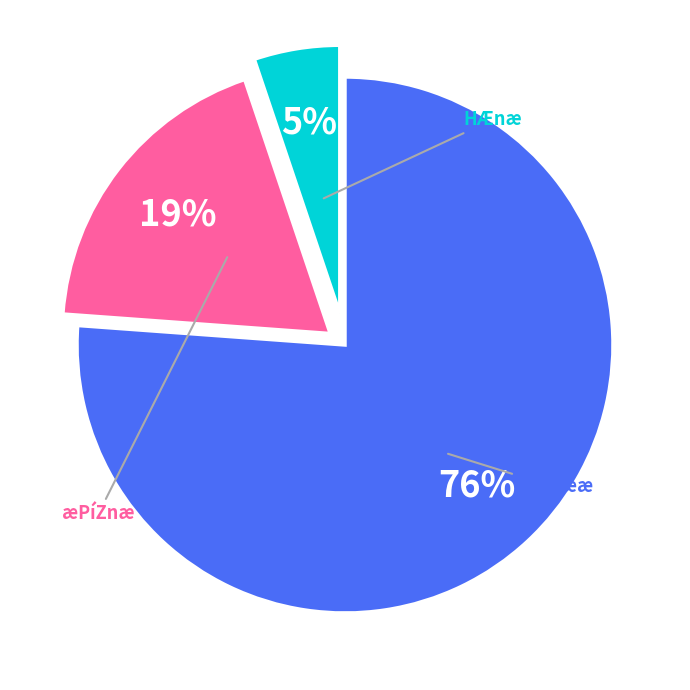

To the nearest percent, what is the difference between the largest and smallest slice percentages?

71%